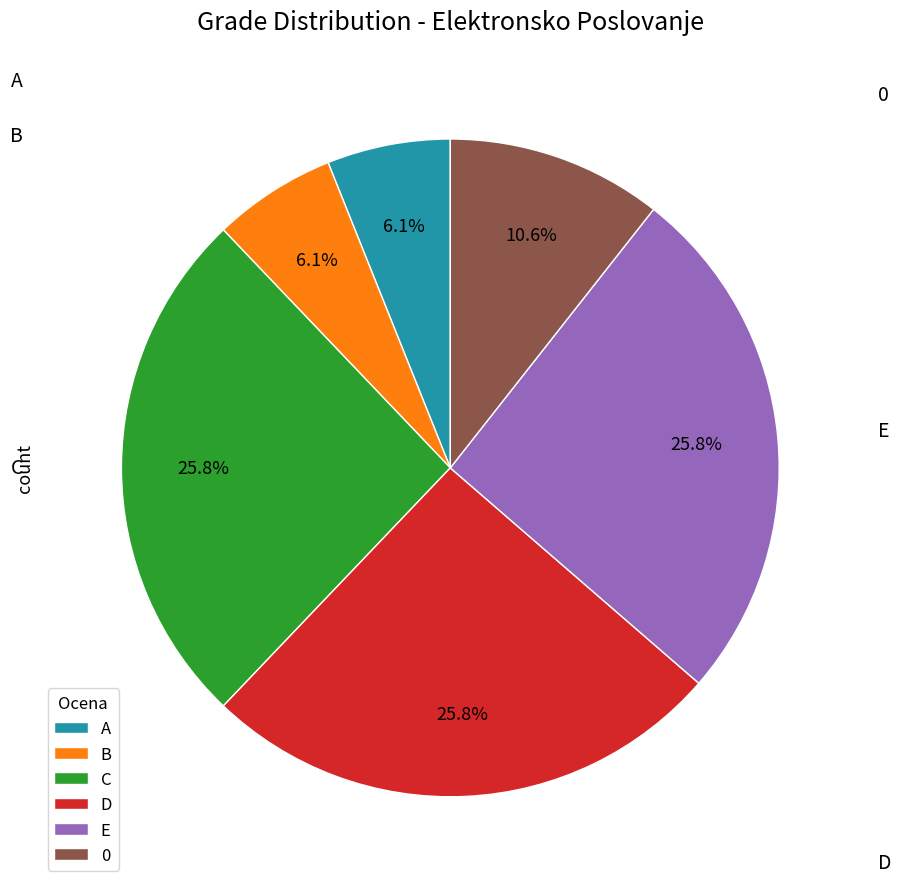

Is E the majority of the pie?

No